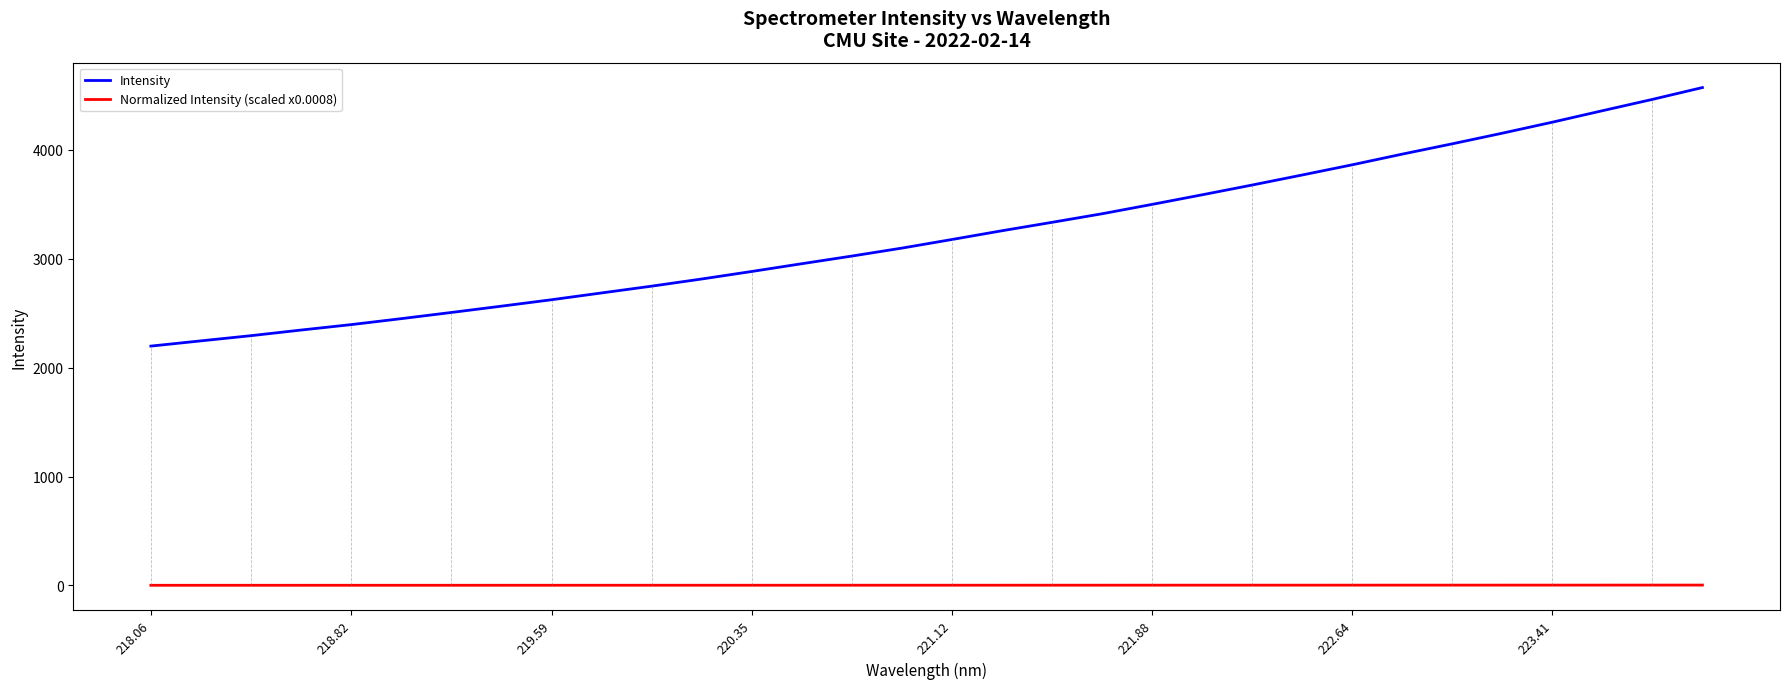

Rank the series by their maximum value, from lowest to highest.

Normalized Intensity (scaled x0.0008), Intensity